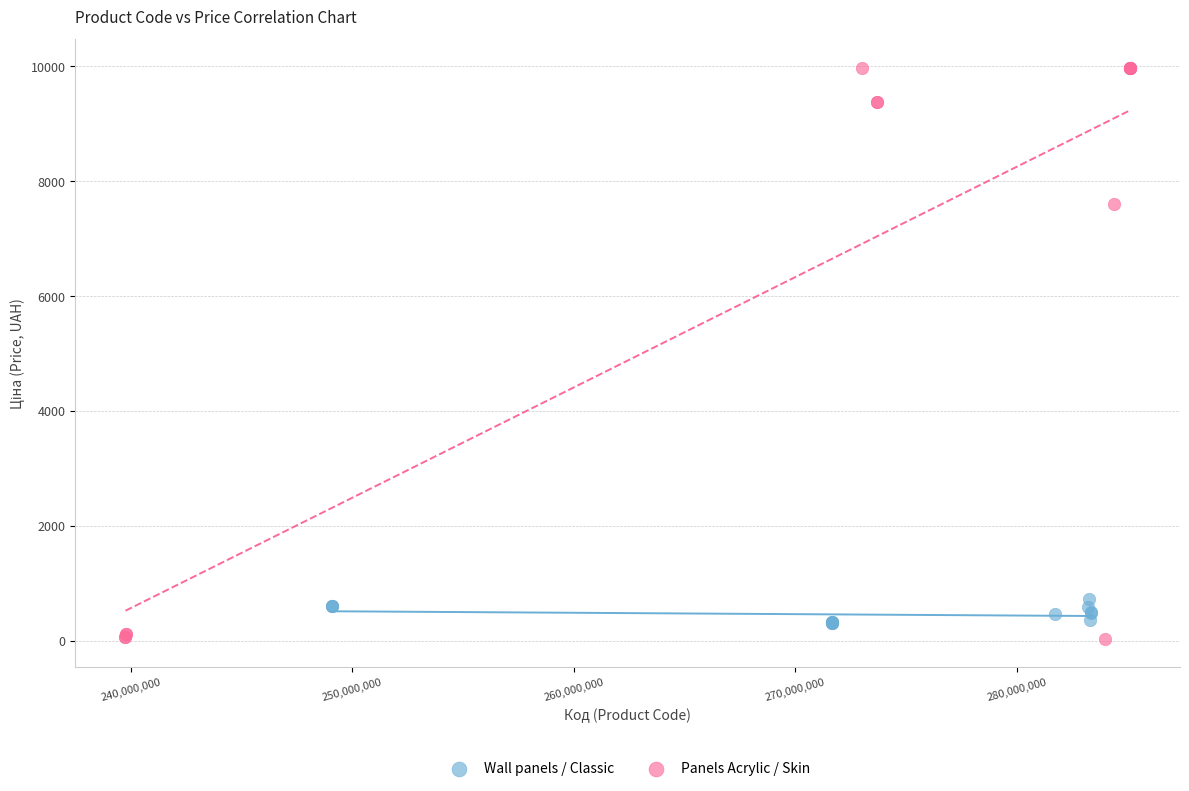

Which series reaches the maximum Y coordinate?

Panels Acrylic / Skin